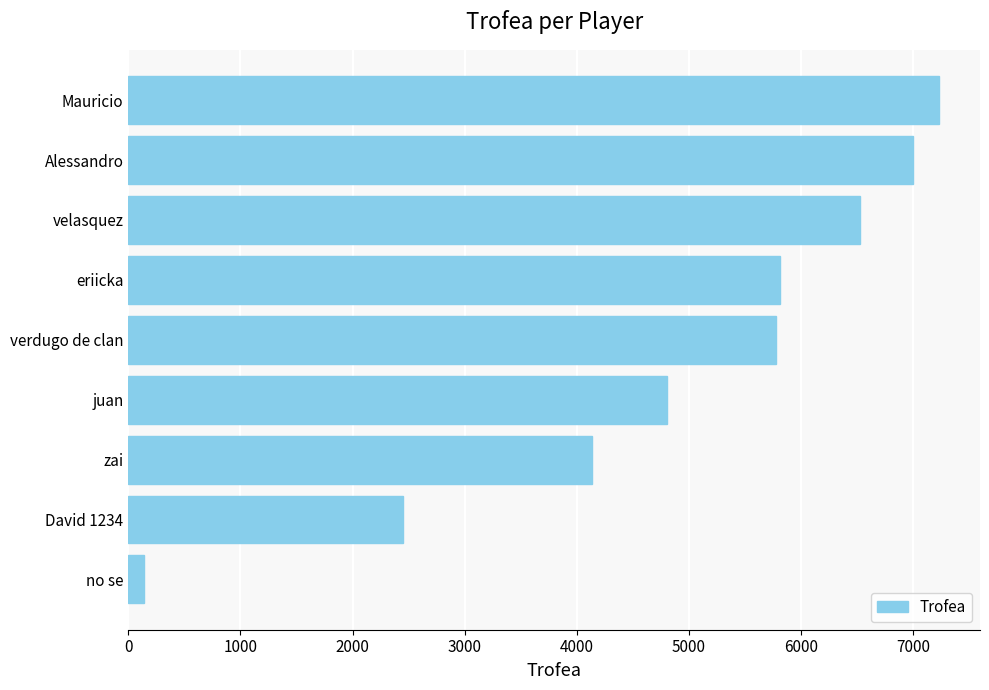

What is the average value?

4878